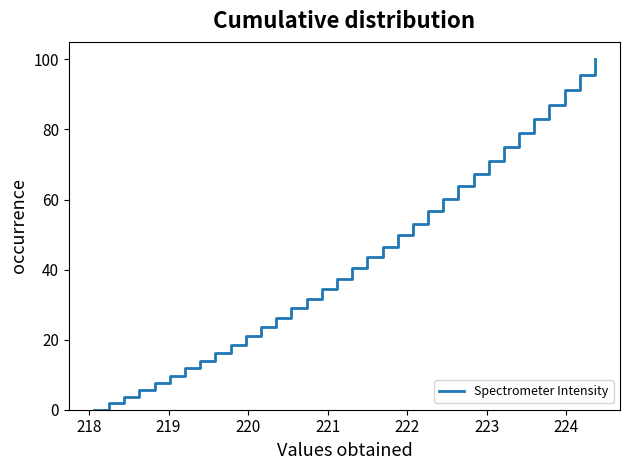

What is the difference between the maximum and minimum values?

100.0